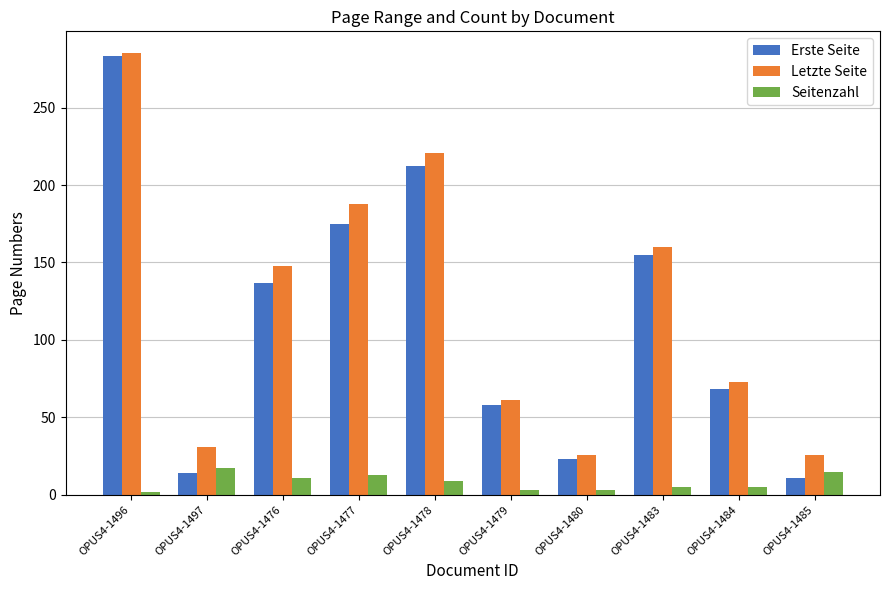

At which category is the sum across all series the highest?

OPUS4-1496